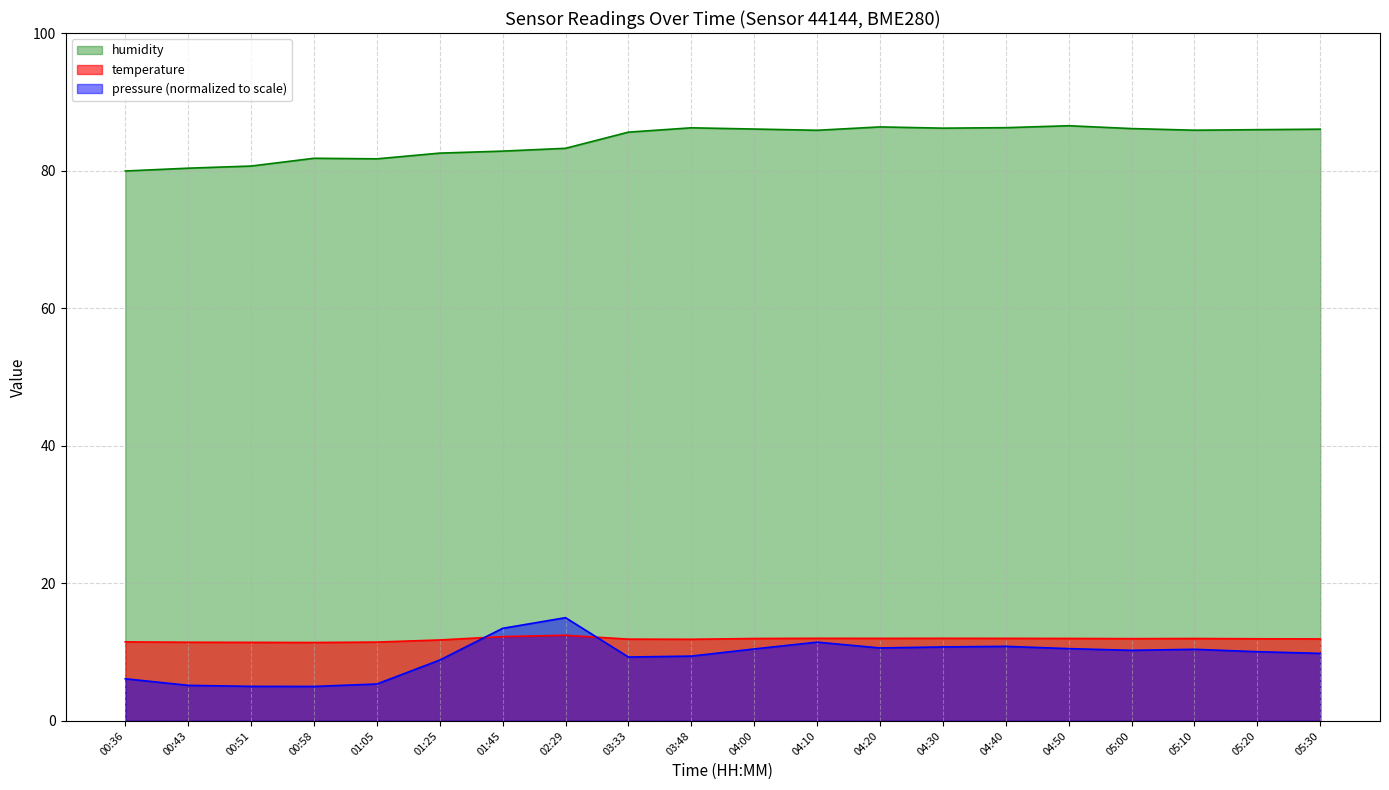

Reading left to right, extract all data points from this chart.

pressure: 6.1	5.2	5.0	5.0	5.4	8.8	13.5	15.0	9.3	9.4	10.5	11.4	10.6	10.7	10.8	10.5	10.3	10.4	10.1	9.8
temperature: 11.5	11.4	11.4	11.4	11.4	11.8	12.2	12.4	11.9	11.9	12.0	12.0	12.0	12.0	12.0	12.0	11.9	12.0	11.9	11.9
humidity: 79.9	80.3	80.7	81.8	81.7	82.5	82.8	83.2	85.6	86.2	86.0	85.9	86.3	86.2	86.2	86.5	86.1	85.9	86.0	86.0